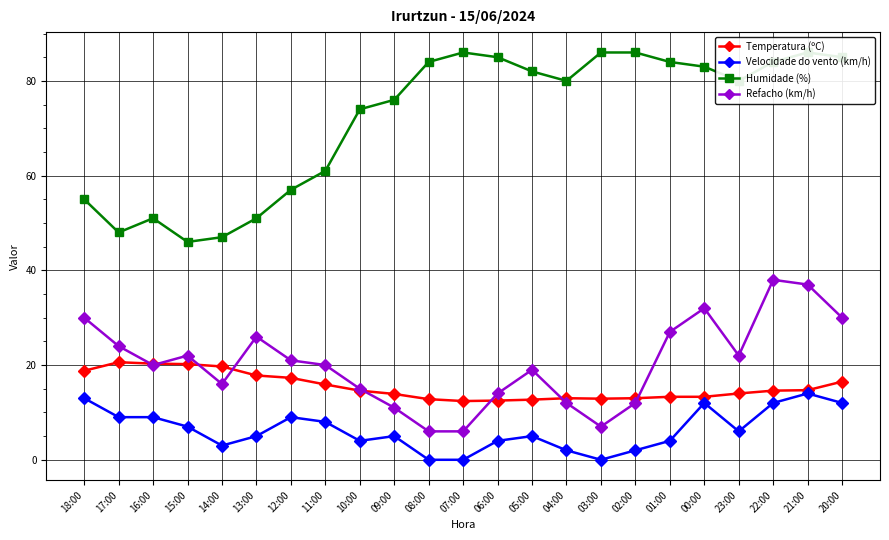

What is the label of the 12th point from the left?

07:00